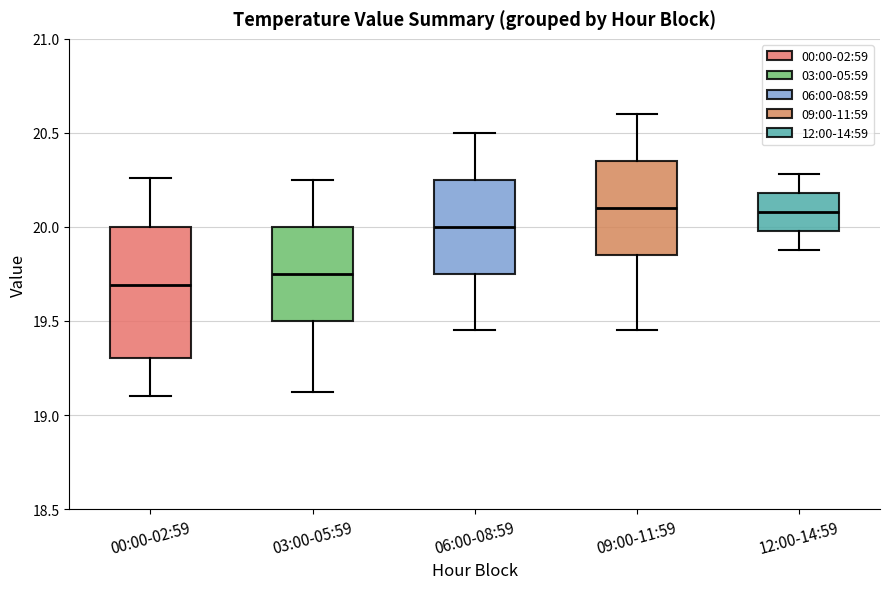

Which box is the tallest, from its lower edge to its upper edge?

00:00-02:59